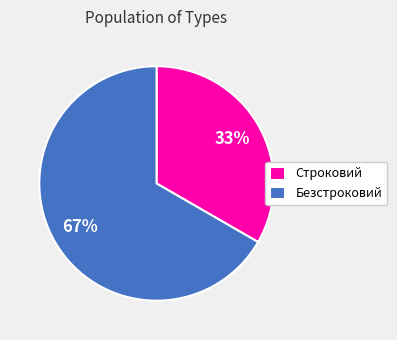

Count the number of slices in the pie.

2